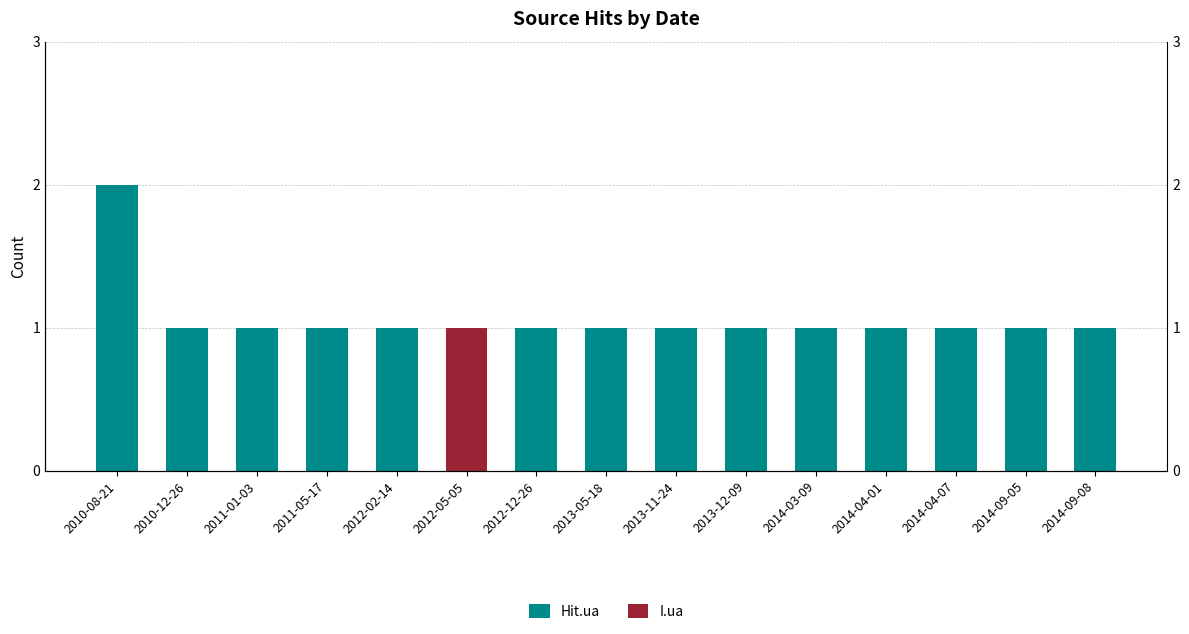

Reading right to left, list all the values displayed in this chart.

Hit.ua: 1	1	1	1	1	1	1	1	1	0	1	1	1	1	2
I.ua: 0	0	0	0	0	0	0	0	0	1	0	0	0	0	0